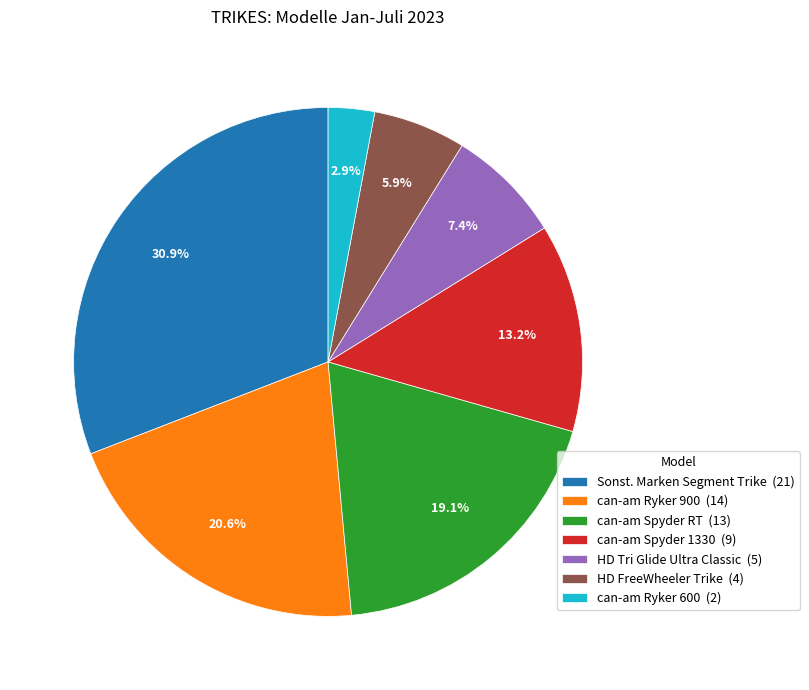

The can-am Ryker 900 slice represents 21% of the pie. True or false?

True